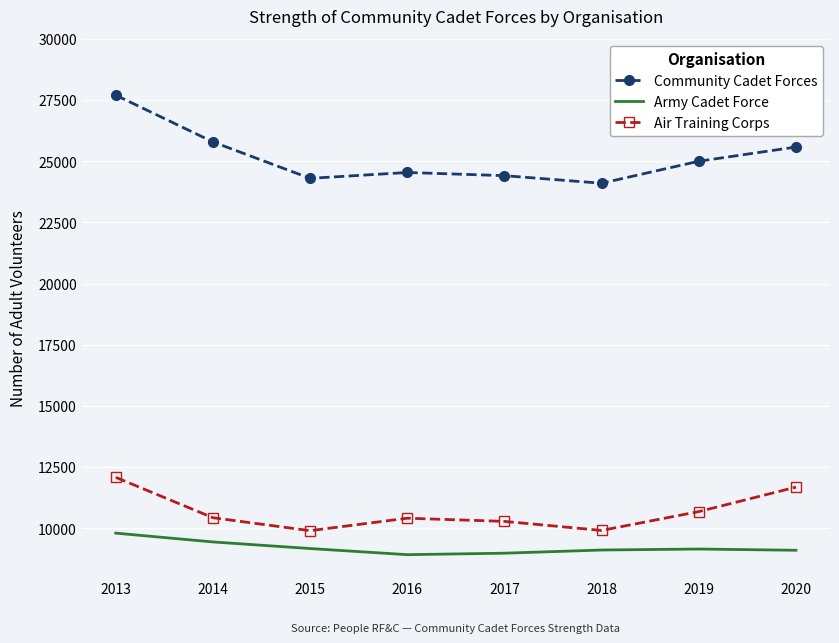

What is the average value of the Community Cadet Forces series?

25178